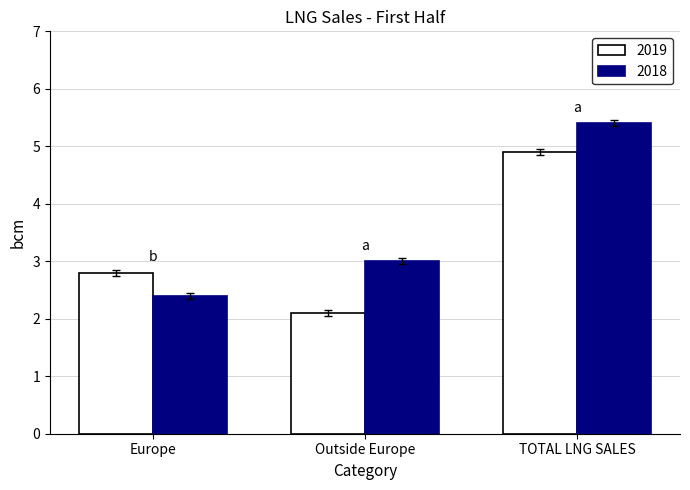

Reading left to right, extract all data points from this chart.

2019: Europe=2.8	Outside Europe=2.1	TOTAL LNG SALES=4.9
2018: Europe=2.4	Outside Europe=3.0	TOTAL LNG SALES=5.4